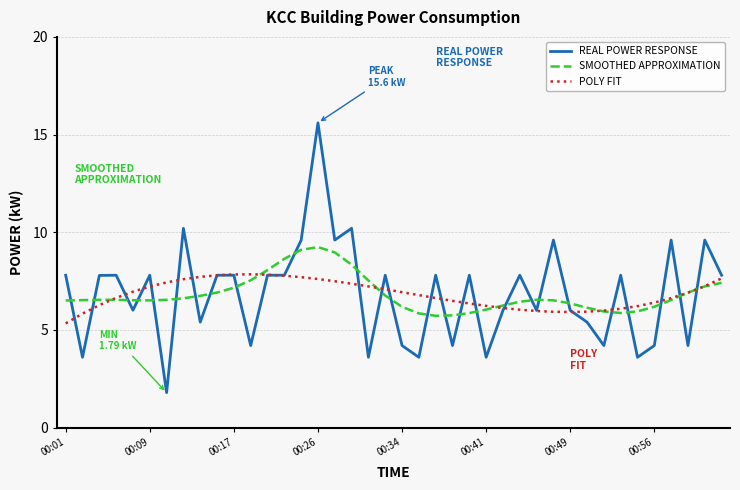

Which series has the widest spread of values?

REAL POWER RESPONSE